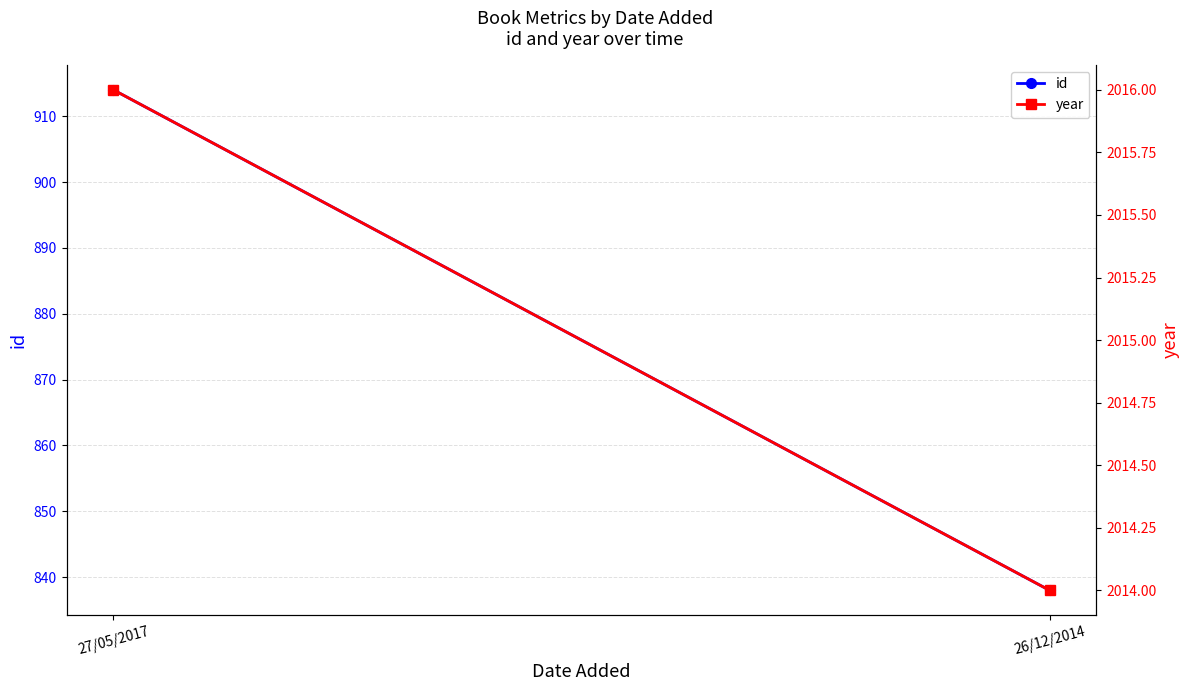

Which category has the highest value across all series?

27/05/2017